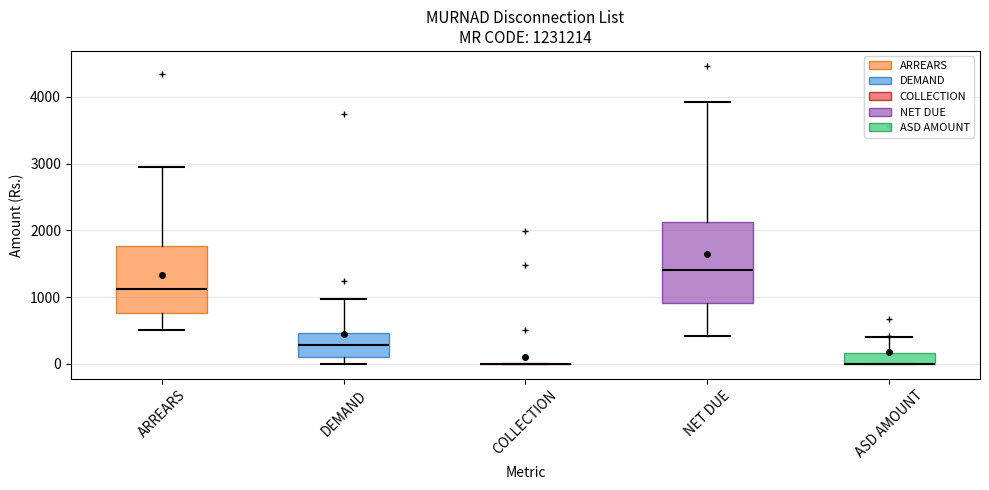

Reading left to right, transcribe this box plot: for each box, give where its median line is, the range the box spans, and where its two whiskers end, as read against the y-axis. The values are not printed on the chart, so give them approximately, as read against the axis.

ARREARS: median 1100, box 800 to 1800, whiskers 500 to 3000
DEMAND: median 300, box 100 to 500, whiskers 0 to 1000
COLLECTION: box collapsed to a line at 0, whiskers 0 to 0
NET DUE: median 1400, box 900 to 2100, whiskers 400 to 3900
ASD AMOUNT: median 0 (drawn on the box's lower edge), box 0 to 200, whiskers 0 to 400